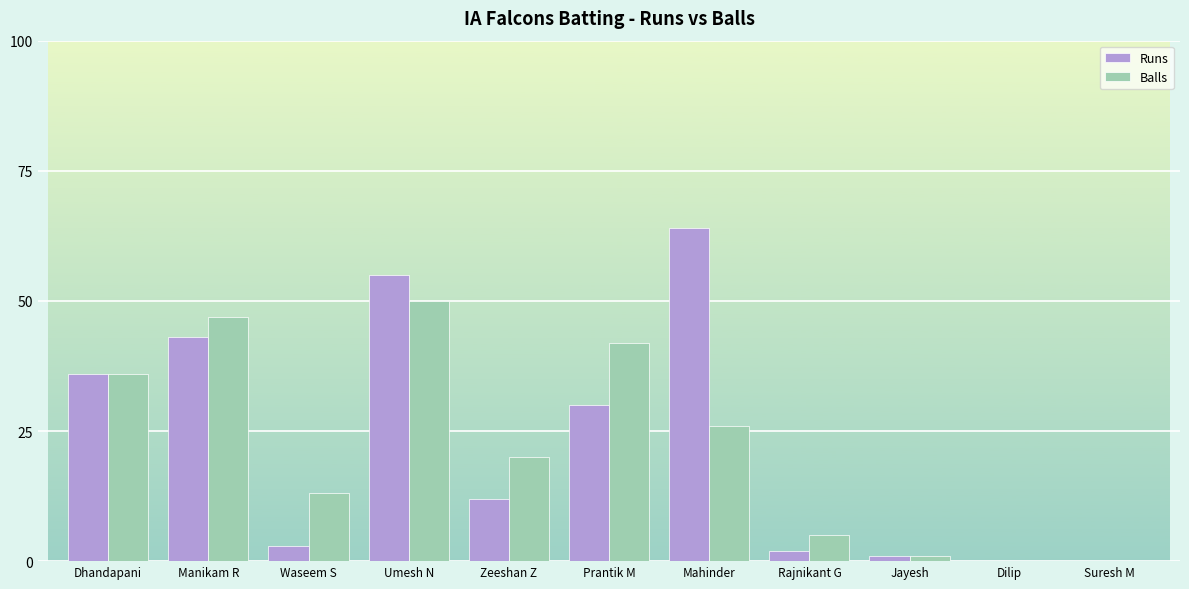

What is the difference between the Balls values at Dhandapani and Rajnikant G?

31